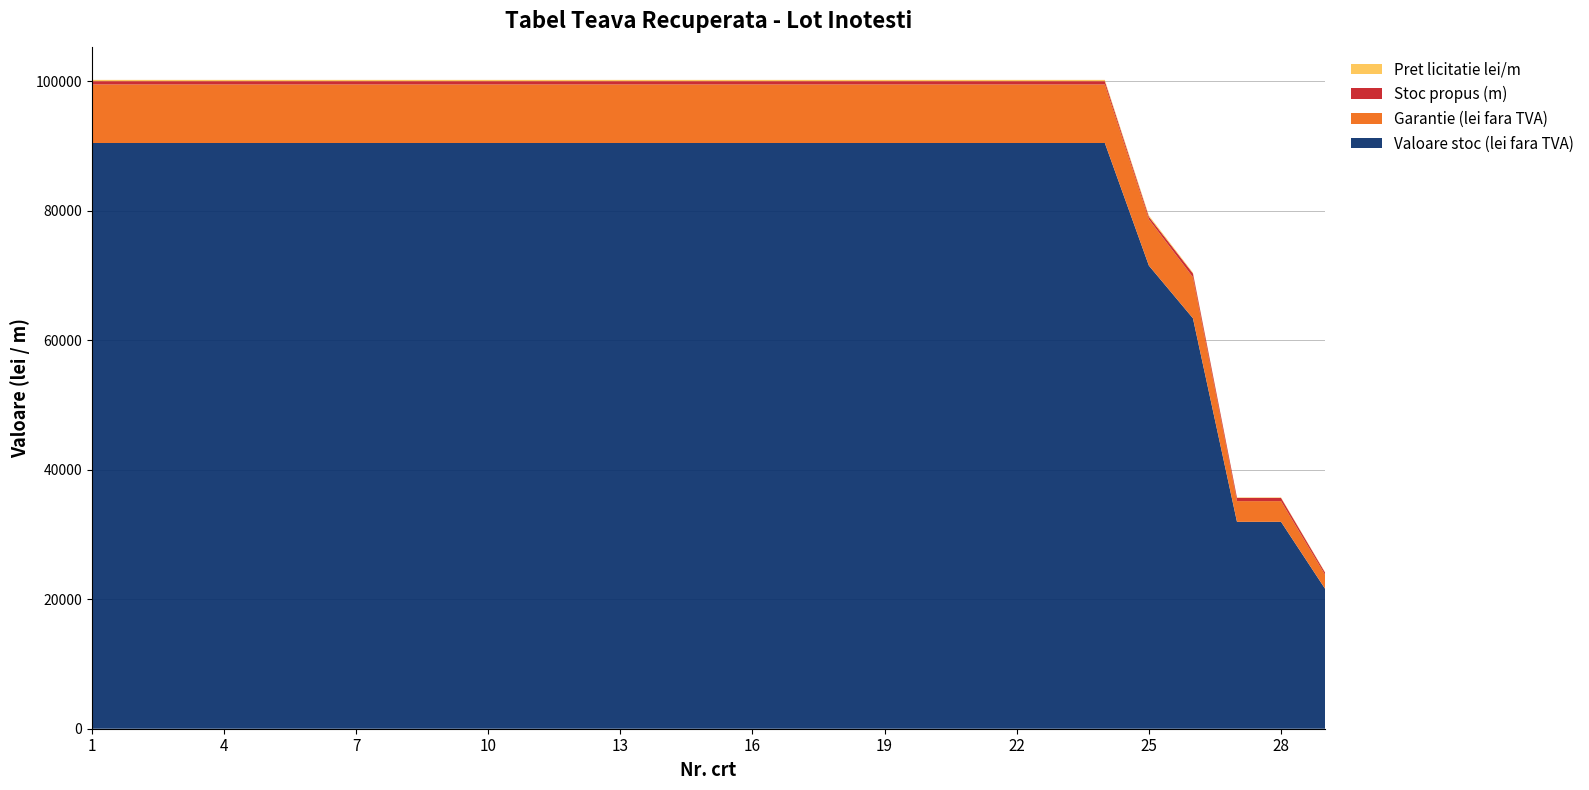

Reading left to right, transcribe all the data shown in this chart.

Valoare stoc (lei fara TVA): 90450.0	90450.0	90450.0	90450.0	90450.0	90450.0	90450.0	90450.0	90450.0	90450.0	90450.0	90450.0	90450.0	90450.0	90450.0	90450.0	90450.0	90450.0	90450.0	90450.0	90450.0	90450.0	90450.0	90450.0	71513.4	63383.0	31950.0	31950.0	21609.7
Garantie (lei fara TVA): 9045.0	9045.0	9045.0	9045.0	9045.0	9045.0	9045.0	9045.0	9045.0	9045.0	9045.0	9045.0	9045.0	9045.0	9045.0	9045.0	9045.0	9045.0	9045.0	9045.0	9045.0	9045.0	9045.0	9045.0	7151.3	6338.3	3195.0	3195.0	2161.0
Stoc propus (m): 500.0	500.0	500.0	500.0	500.0	500.0	500.0	500.0	500.0	500.0	500.0	500.0	500.0	500.0	500.0	500.0	500.0	500.0	500.0	500.0	500.0	500.0	500.0	500.0	395.3	586.9	500.0	500.0	338.2
Pret licitatie lei/m: 201.0	201.0	201.0	201.0	201.0	201.0	201.0	201.0	201.0	201.0	201.0	201.0	201.0	201.0	201.0	201.0	201.0	201.0	201.0	201.0	201.0	201.0	201.0	201.0	201.0	120.0	71.0	71.0	71.0